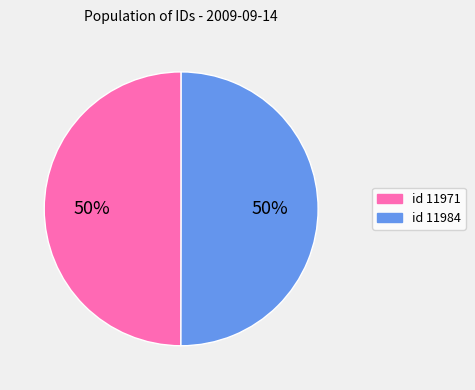

To the nearest percent, what is the average slice percentage?

50%